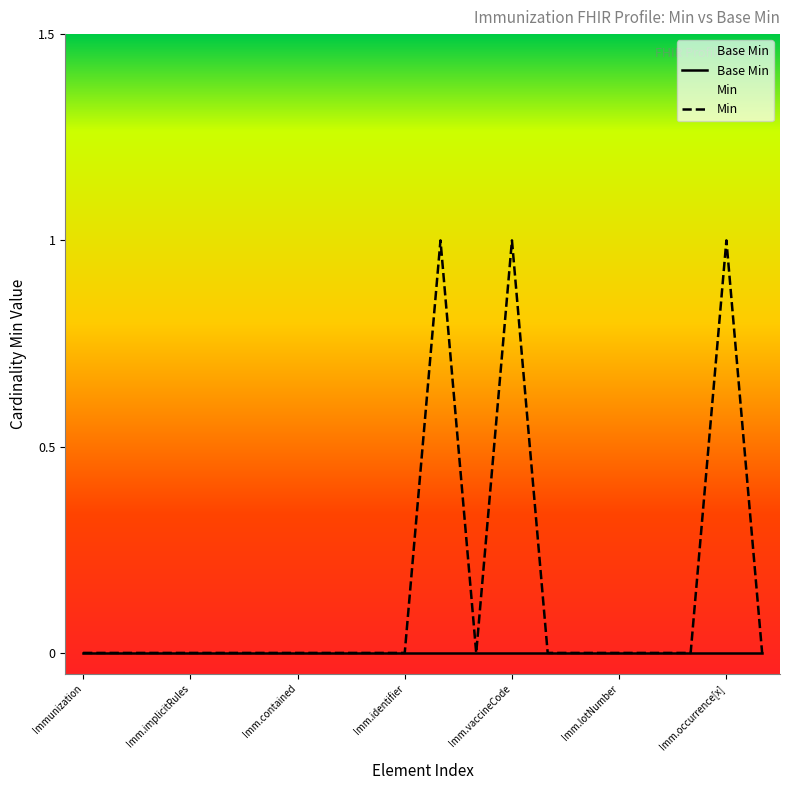

What are all the series names shown in the legend?

Base Min, Min